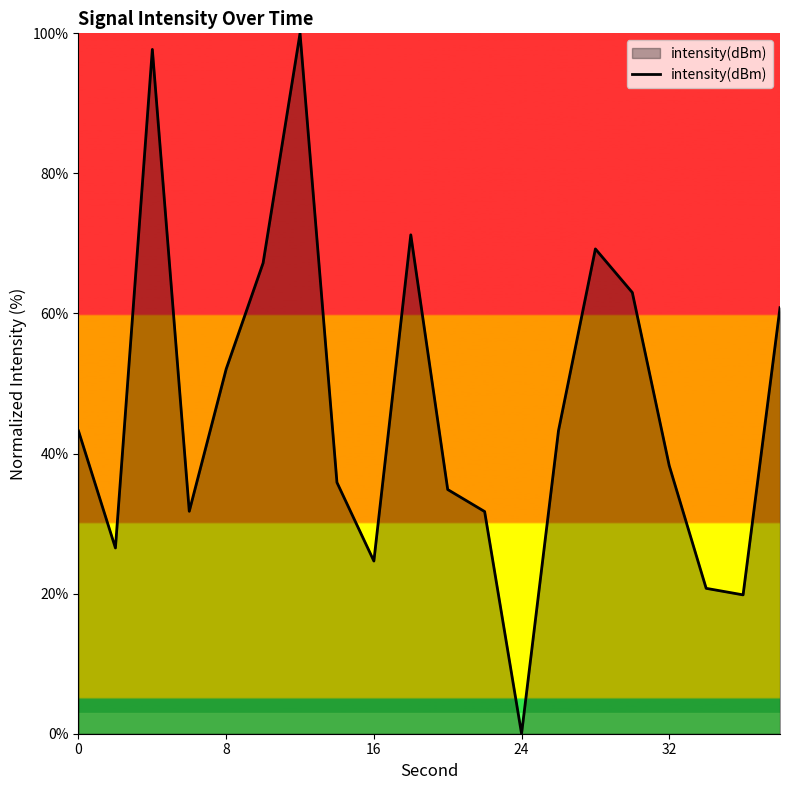

What is the difference between the maximum and minimum values?

100.0